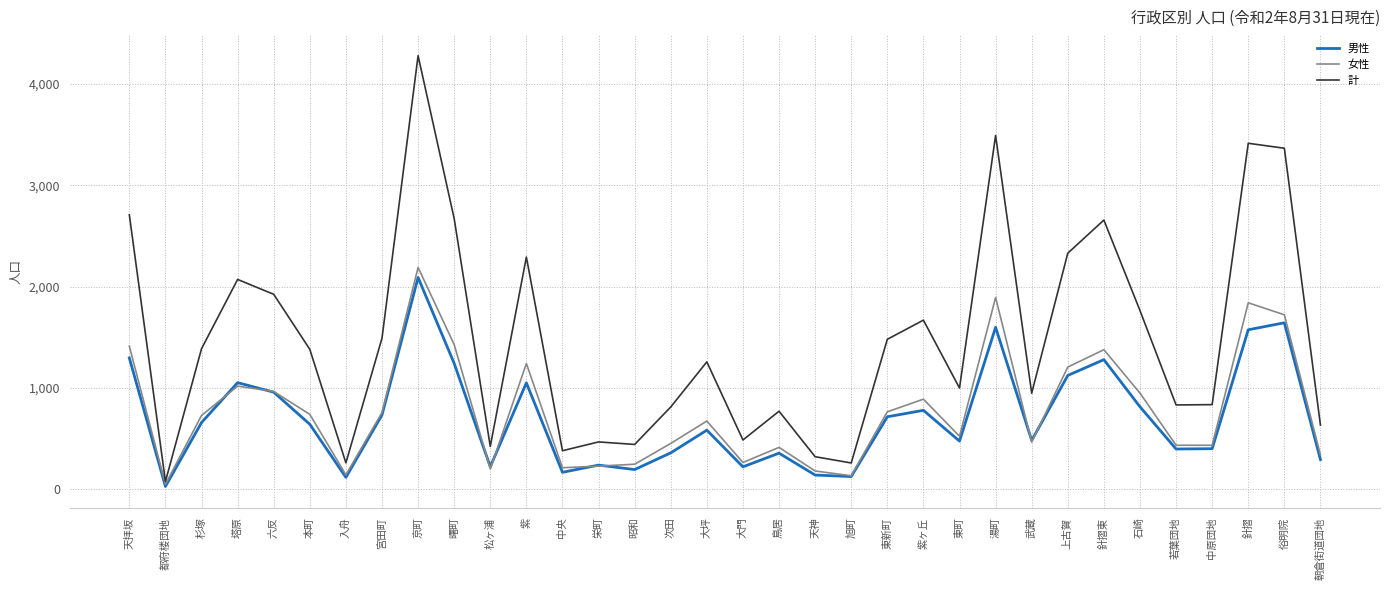

True or false: 女性 has a value of 414 at 鳥居.

True